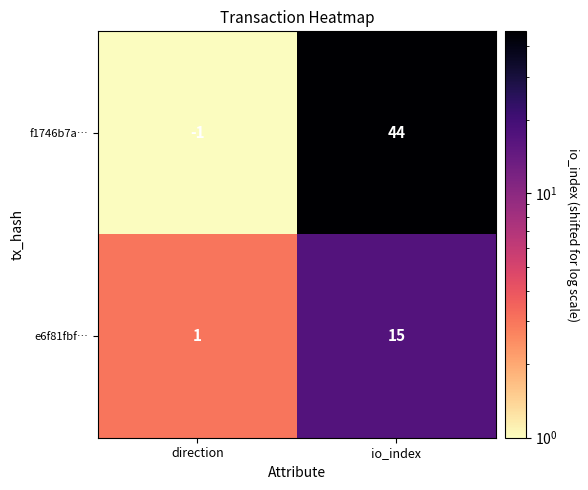

What is the minimum value shown in the chart?

-1